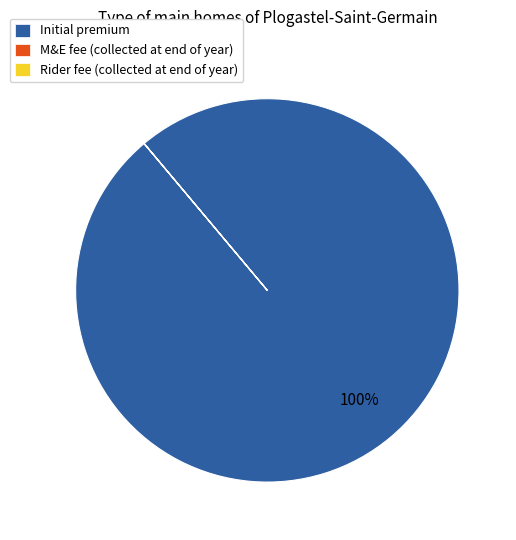

What is the largest slice in the pie chart?

Initial premium